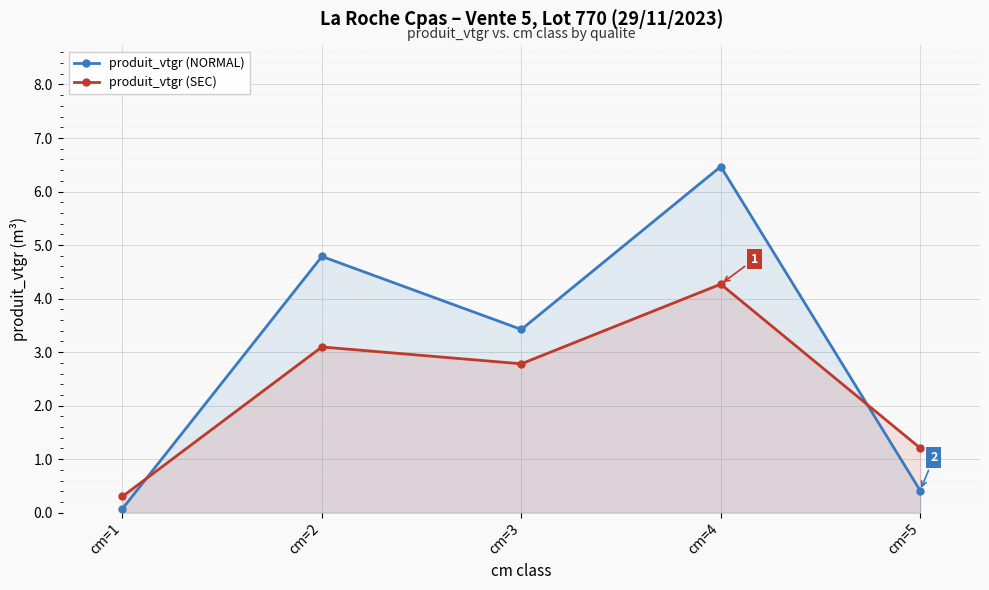

At which category is the sum across all series the highest?

cm=4